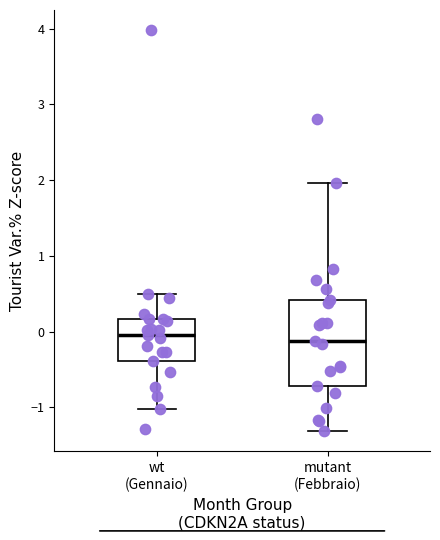

Where is the upper edge of the box for wt (Gennaio) on the y-axis? The values are not printed on the chart, so give them approximately, as read against the axis.

0.2